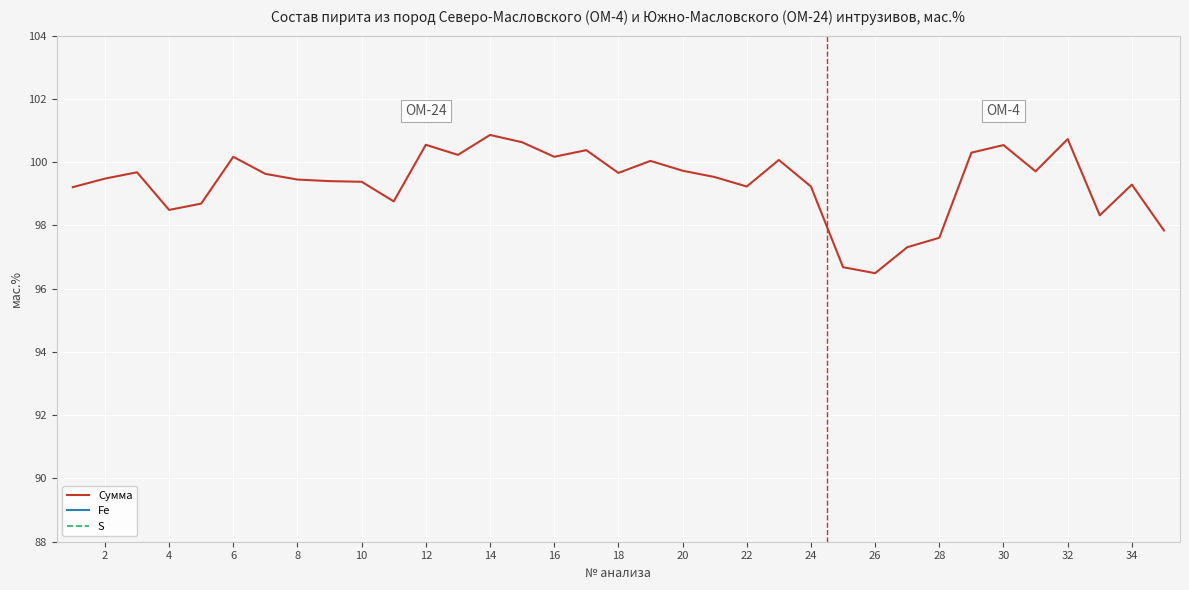

What is the minimum value for Сумма?

96.5